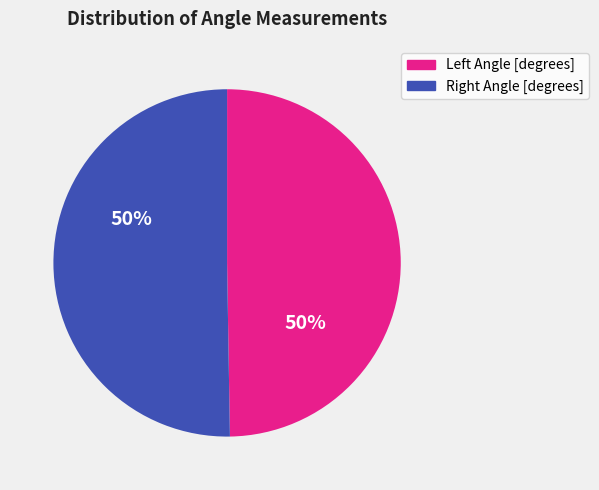

Count the number of slices in the pie.

2